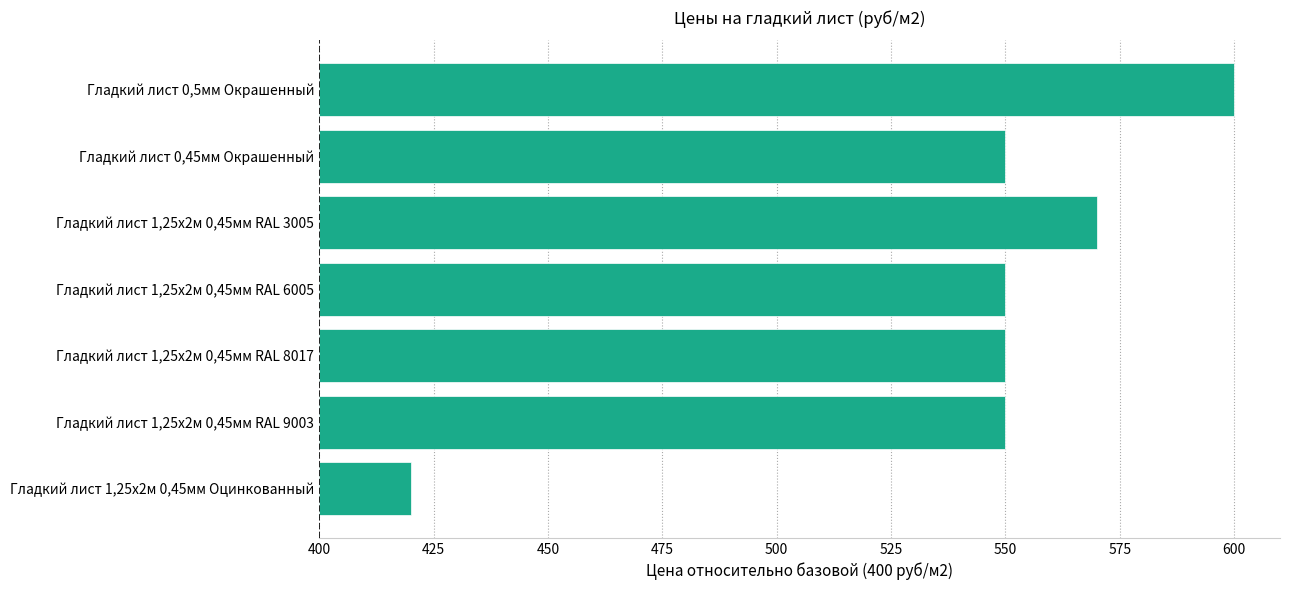

How many bars are there in total?

7